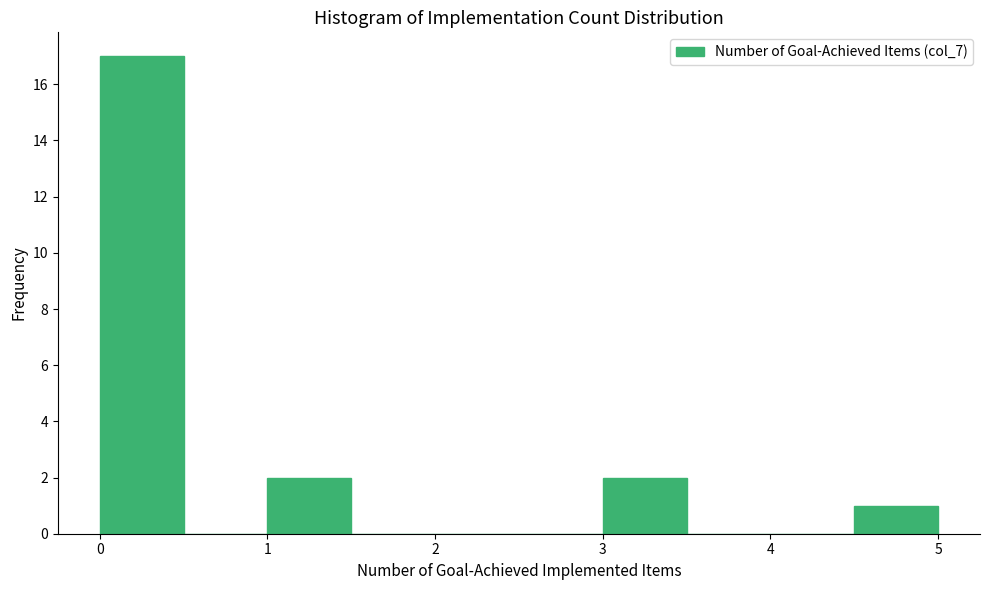

Over which range of the x-axis is the bar tallest?

0.0 to 0.5